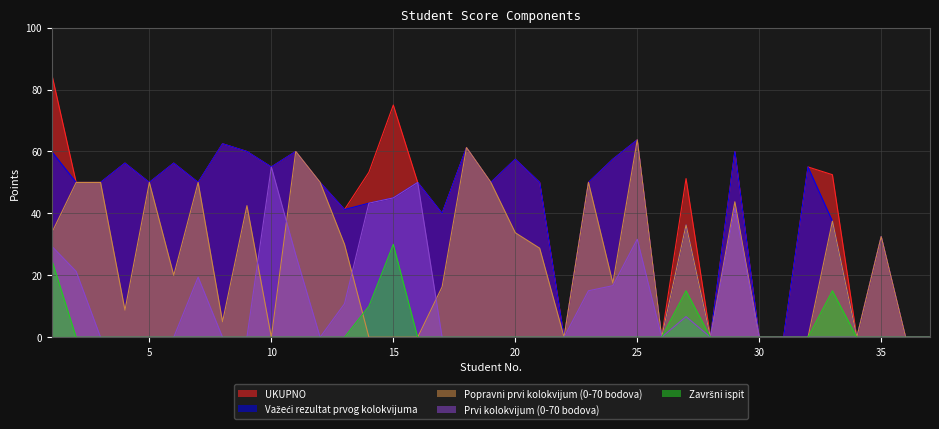

In Važeći rezultat prvog kolokvijuma, how many points are lower than both neighbors (excluding endpoints)?

10